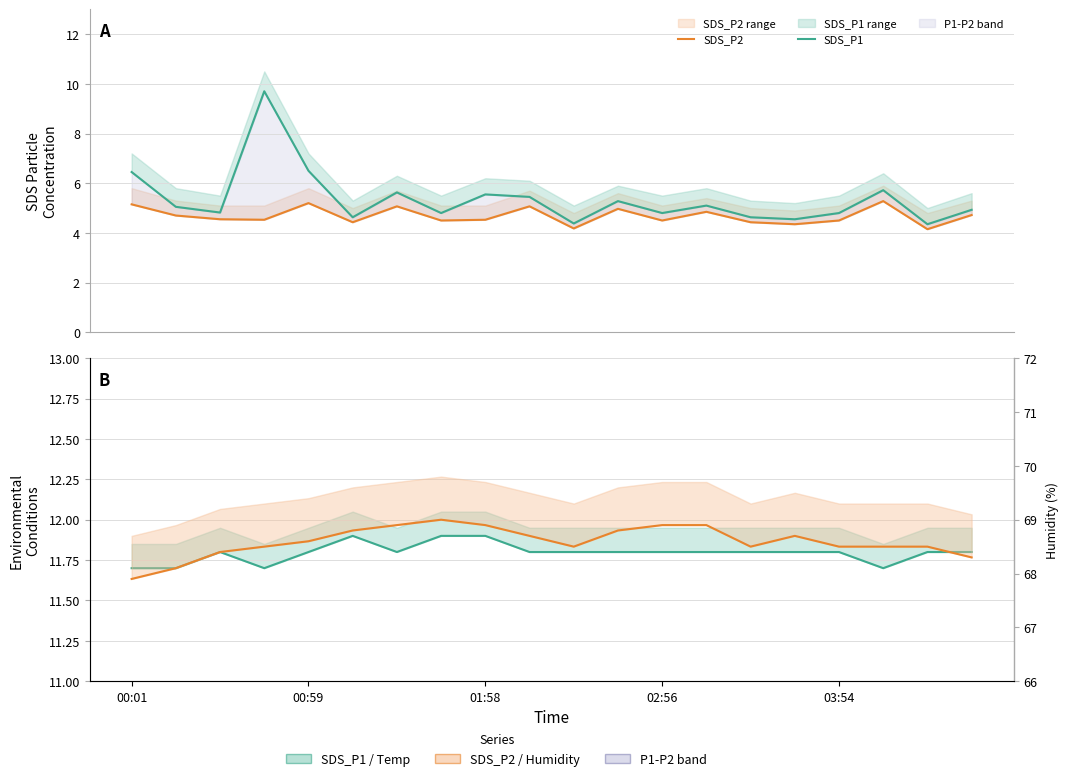

At which label does Humidity first exceed 68?

00:59